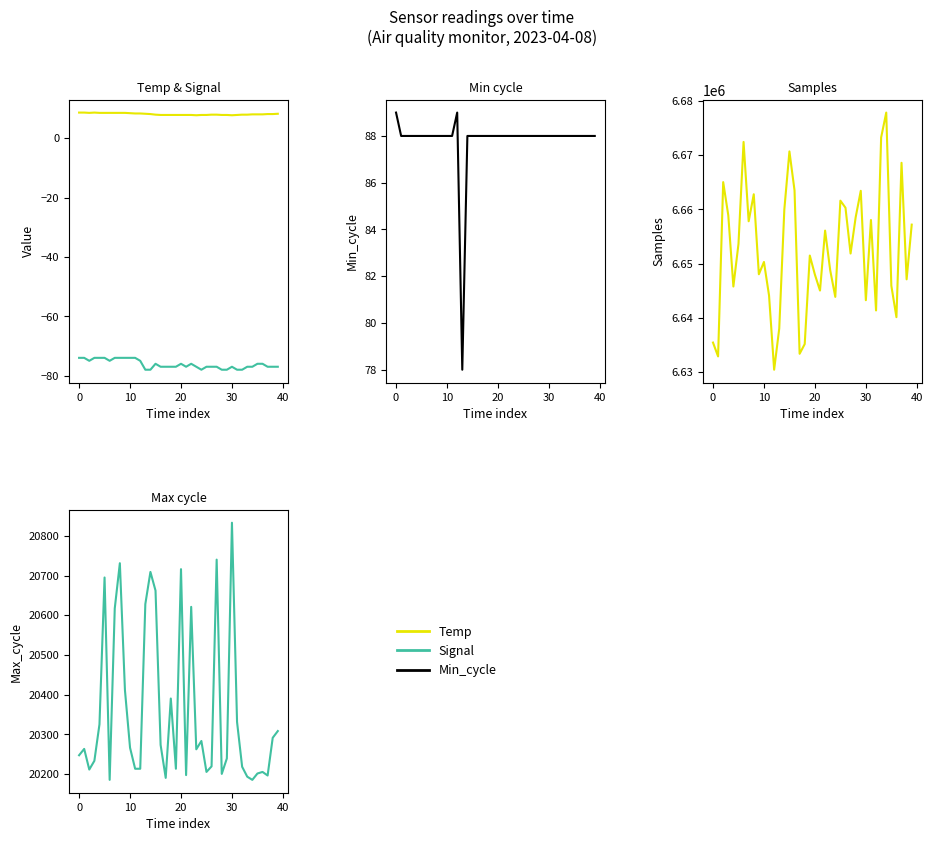

What is the spread (max minus min) of values at 18?

6635248.0